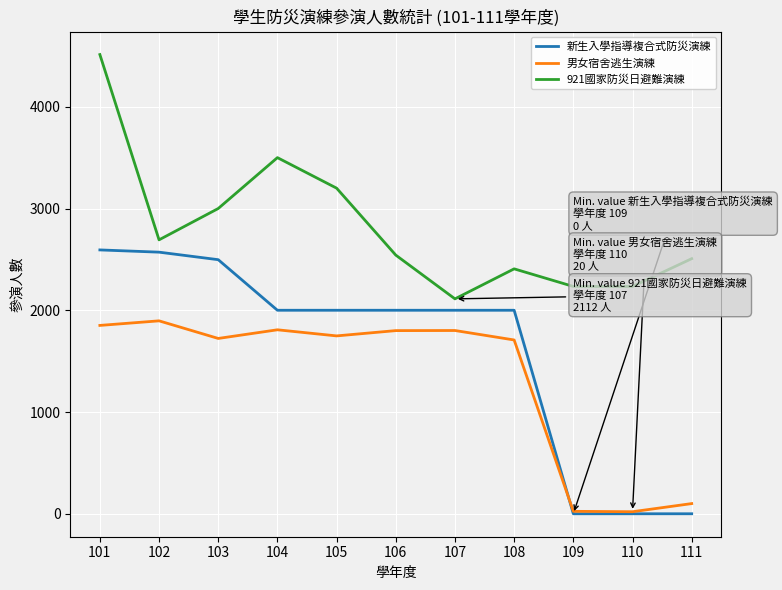

Does the chart have visible grid lines?

Yes